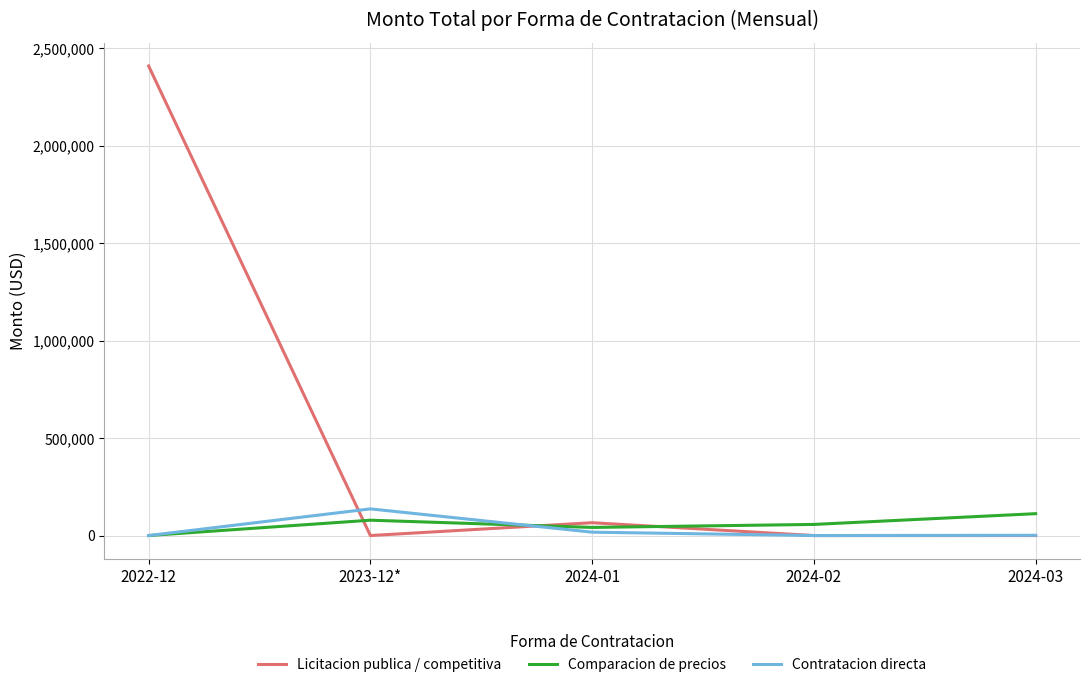

Which series has the widest spread of values?

Licitacion publica / competitiva